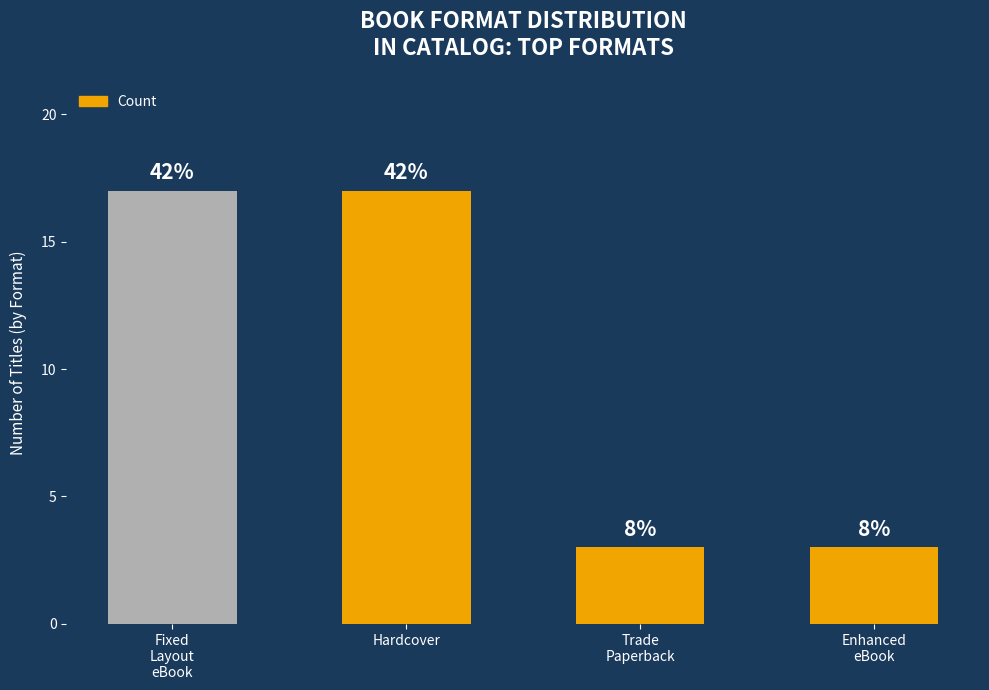

List the labels in order of value, smallest first.

Trade
Paperback, Enhanced
eBook, Fixed
Layout
eBook, Hardcover